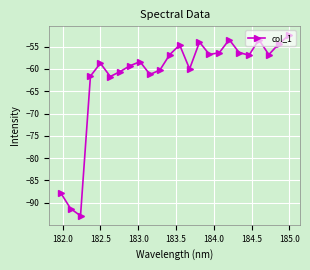

What is the minimum value shown in the chart?

-93.0